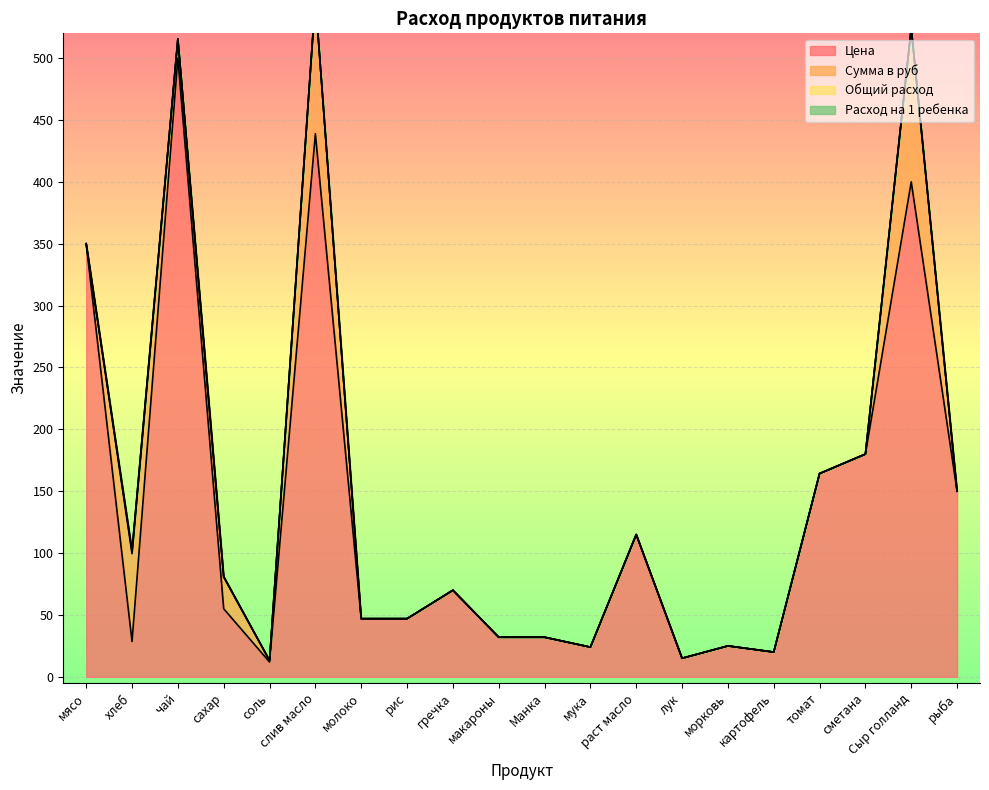

What is the difference between the maximum and second lowest values in the Цена series?

485.0